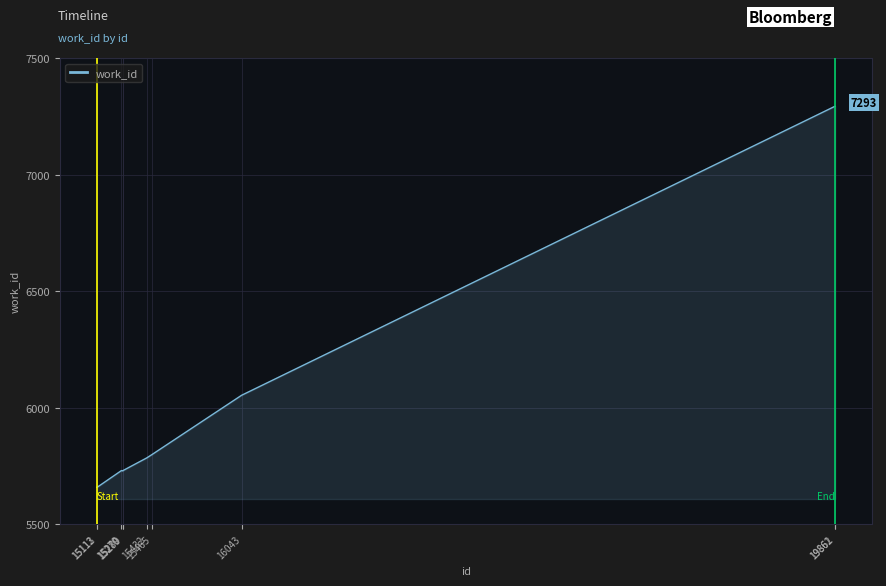

What is the maximum value shown in the chart?

7293